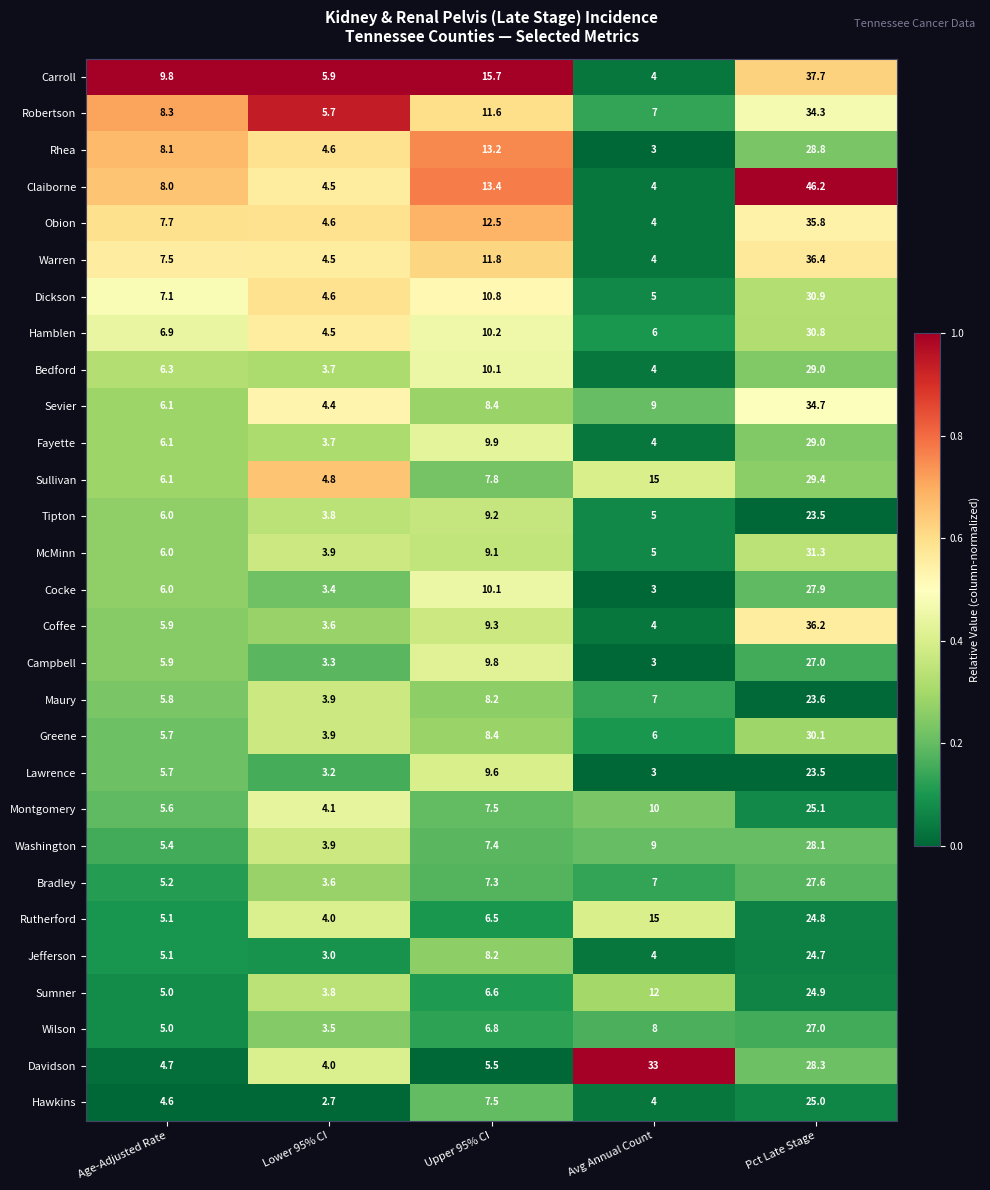

The value of Warren at Pct Late Stage is 36.4. True or false?

True